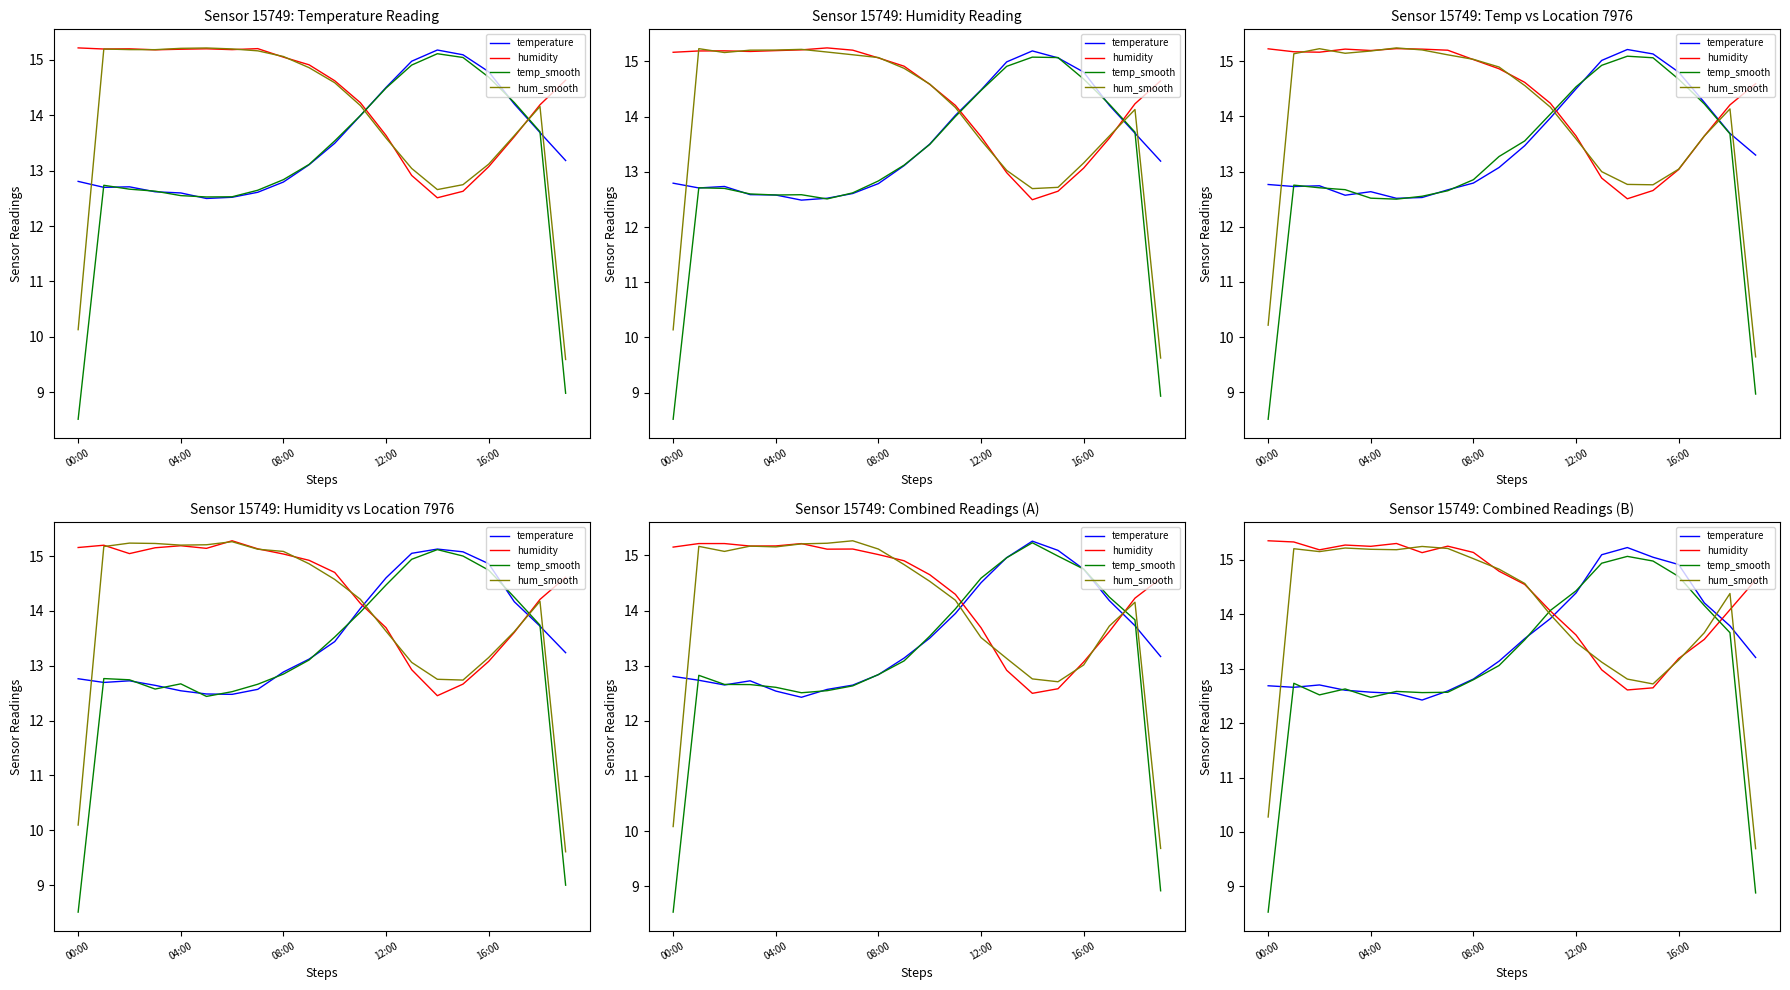

Which series changed the most between 6 and 13?

temperature